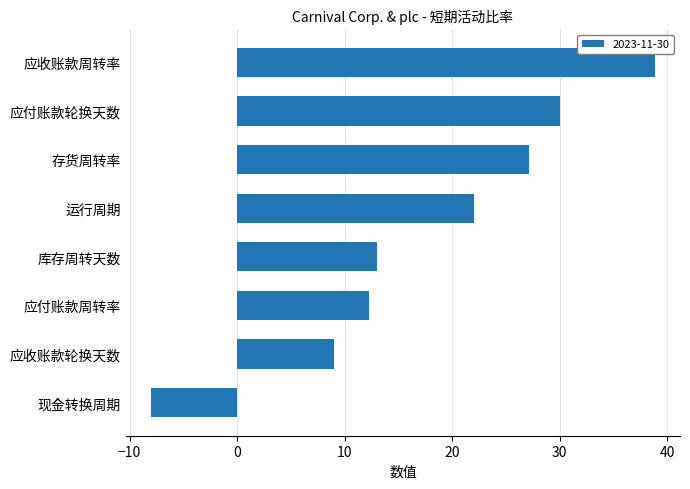

Which category has the lowest value across all series?

现金转换周期